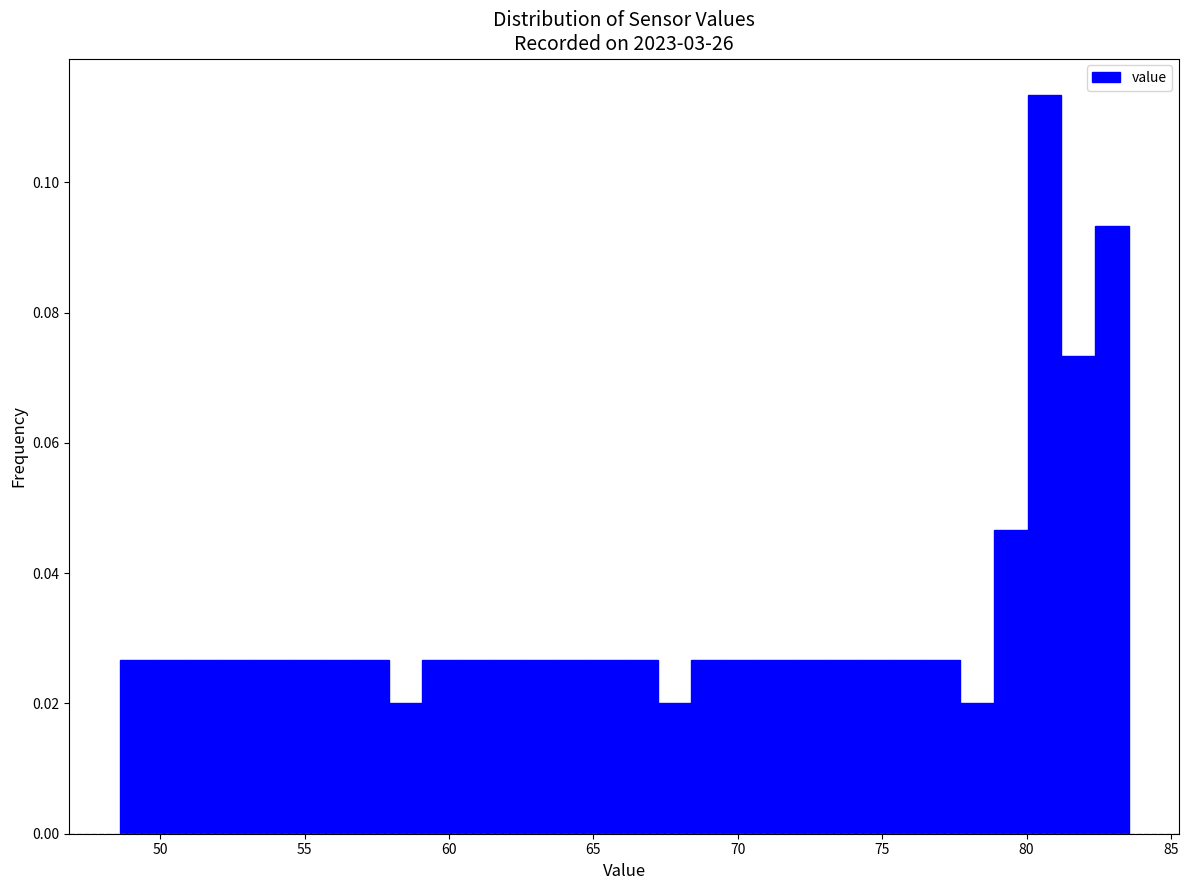

Around what value on the x-axis is the tallest bar? Give the approximate position of its centre, as read against the axis.

80.5